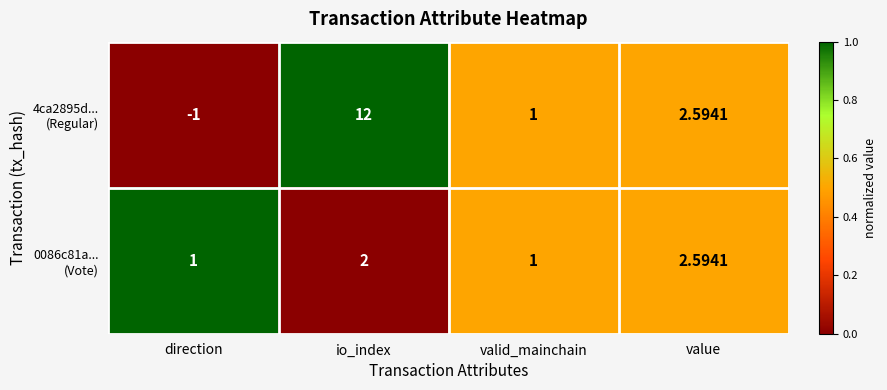

At which category does the chart reach its minimum across all series?

direction